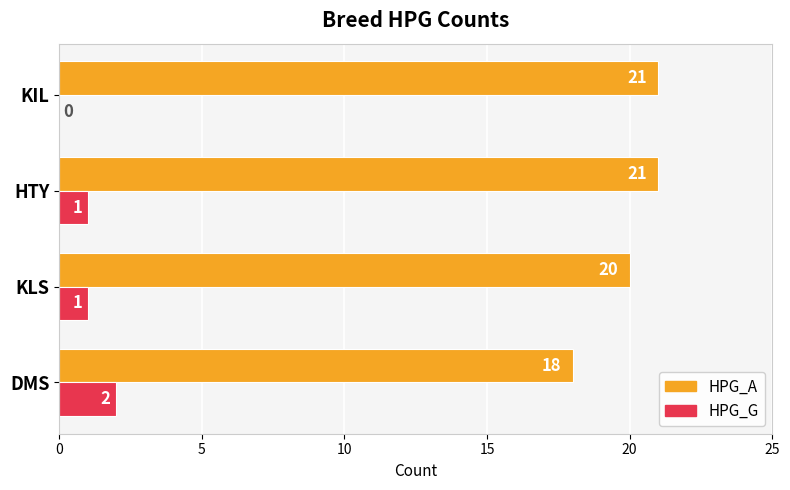

What is the sum of the HPG_A values at KLS and HTY?

41